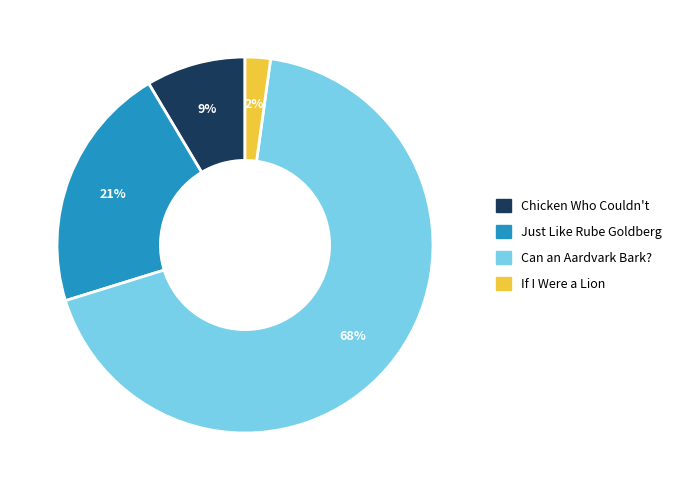

To the nearest percent, what is the difference between the Just Like Rube Goldberg and Can an Aardvark Bark? slice percentages?

47%